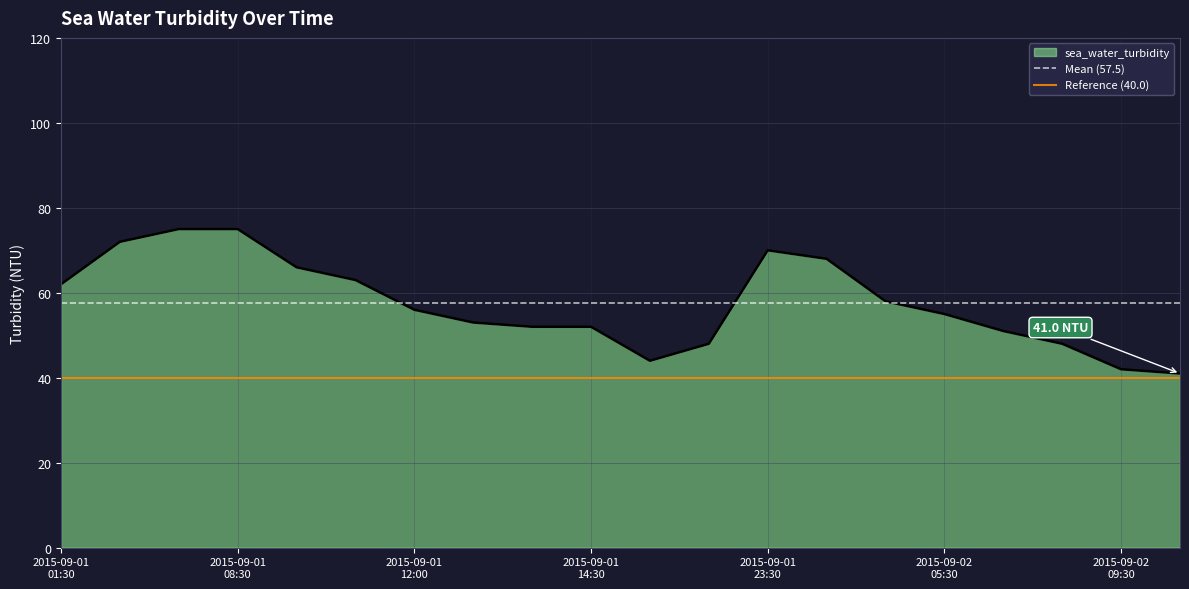

Does the chart display data point markers on the line(s)?

No